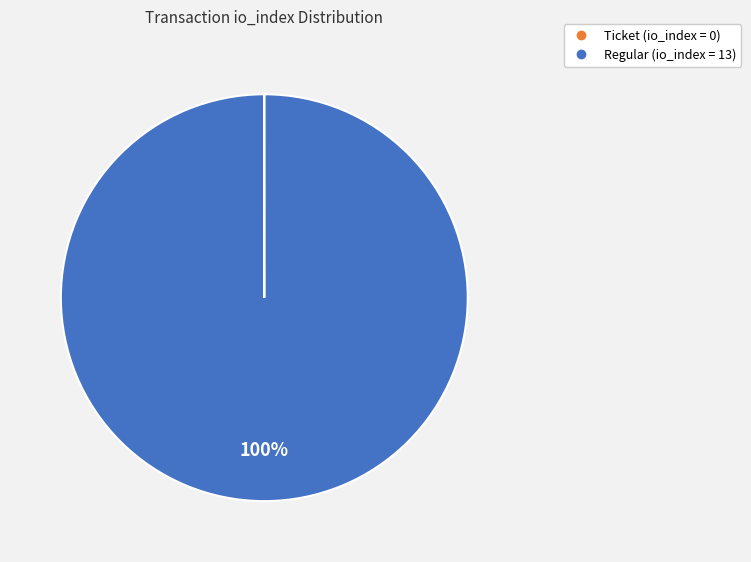

Is there a majority slice in this chart?

Yes